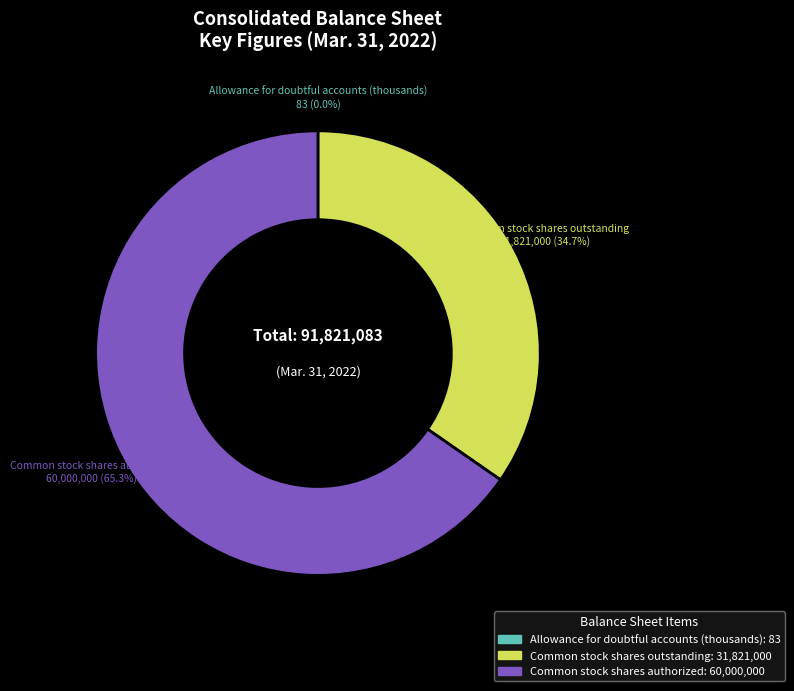

Between Common stock shares outstanding and Common stock shares authorized, which is larger?

Common stock shares authorized